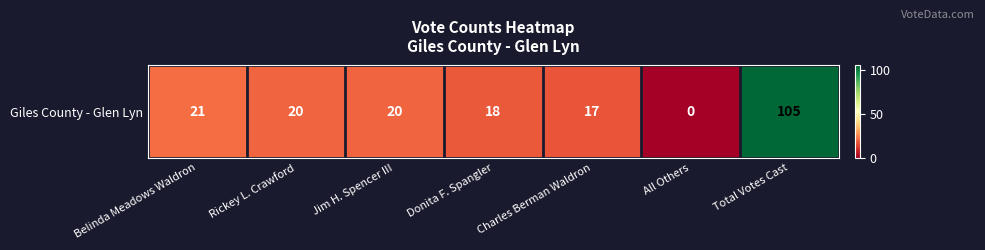

How many data points are above 20?

2